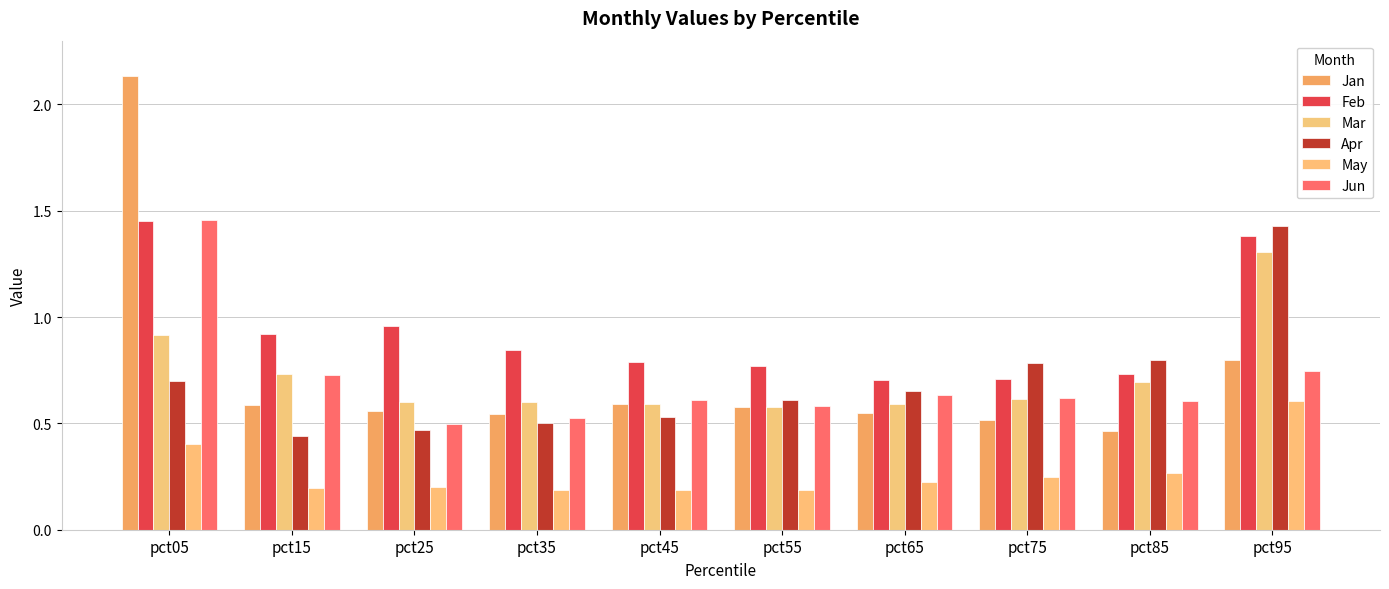

How many data points does each series have?

10